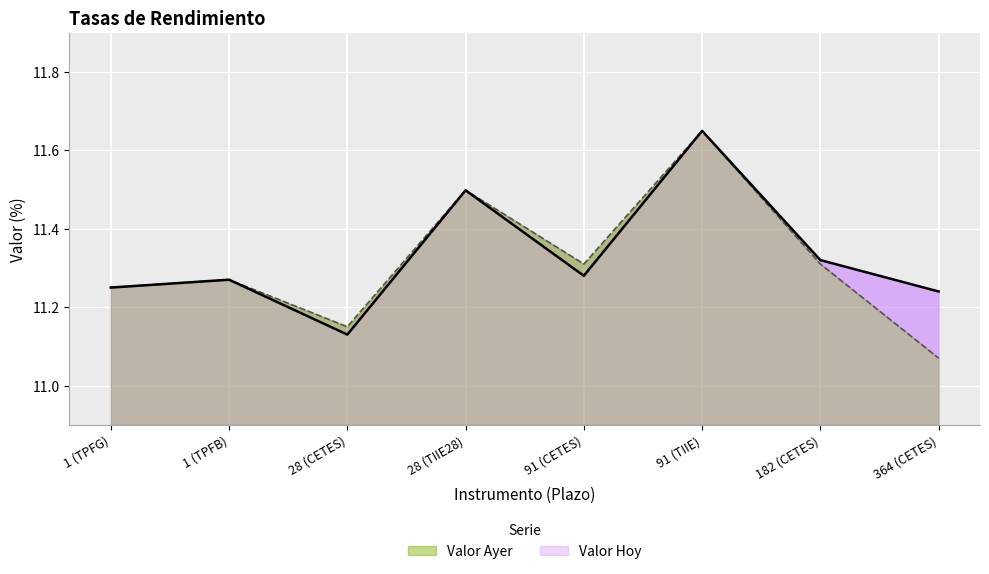

The value of Valor Hoy at 182 (CETES) is 11.3. True or false?

True